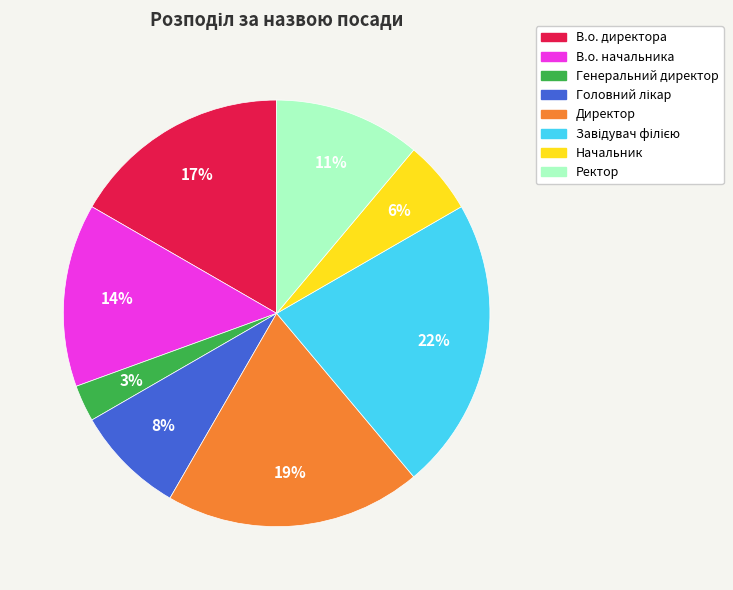

Do В.о. директора and Ректор together represent more than half of the pie?

No